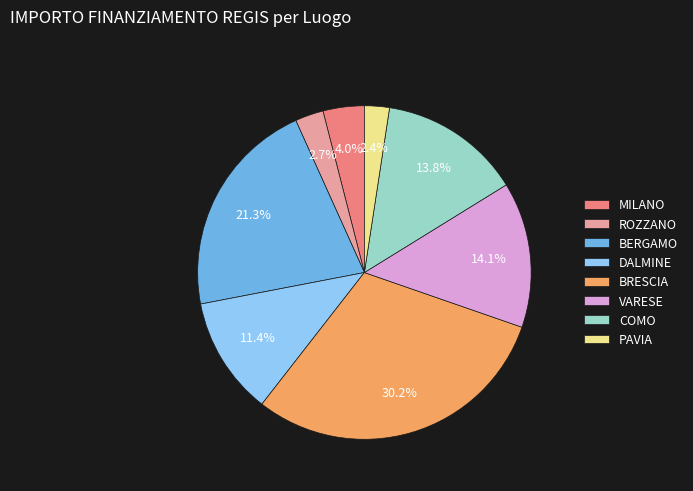

Between BERGAMO and DALMINE, which is larger?

BERGAMO